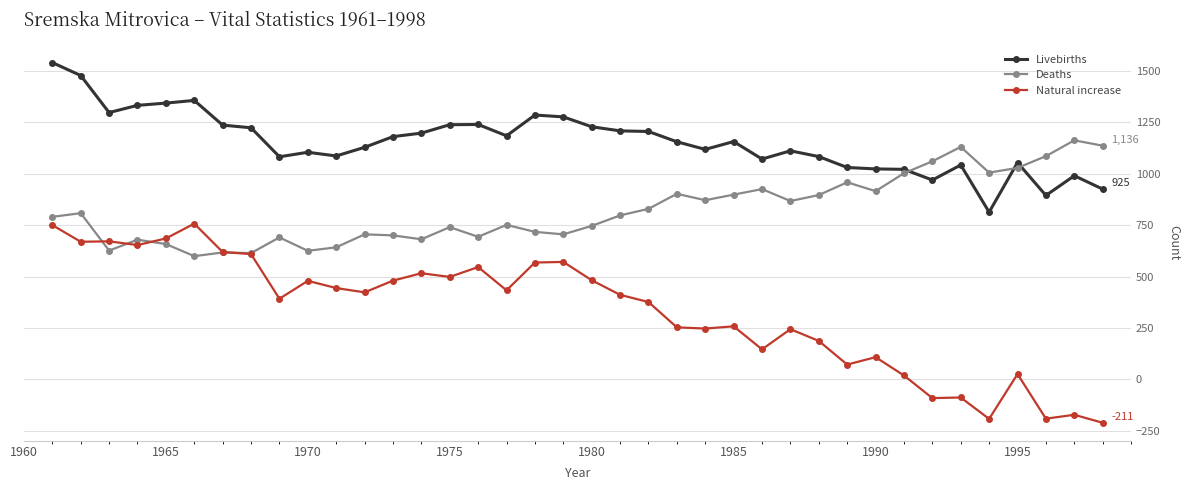

List the series in order of their peak value, highest first.

Livebirths, Deaths, Natural increase